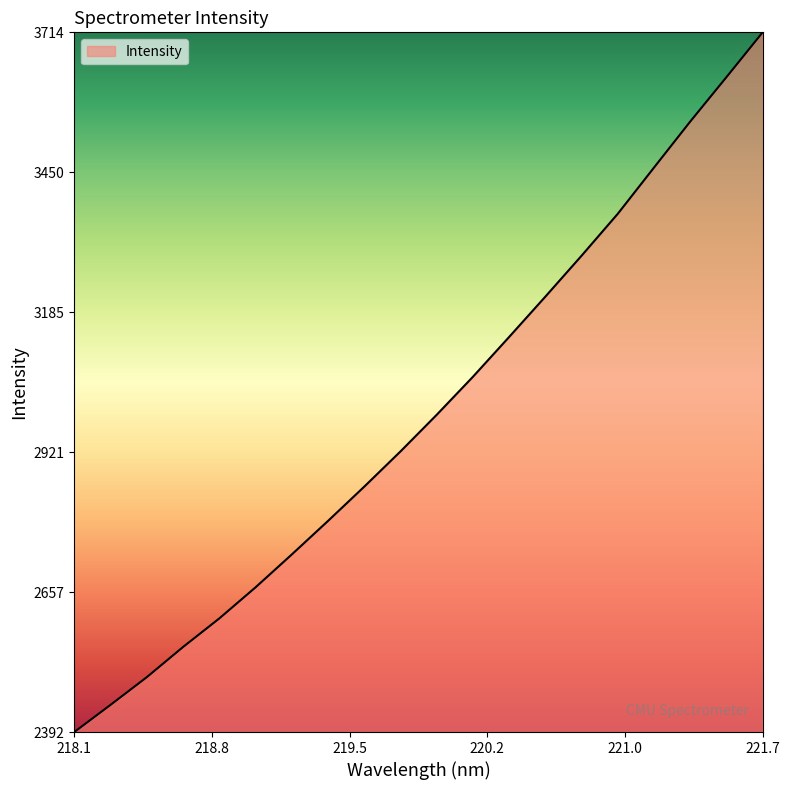

What is the maximum value shown in the chart?

3714.1